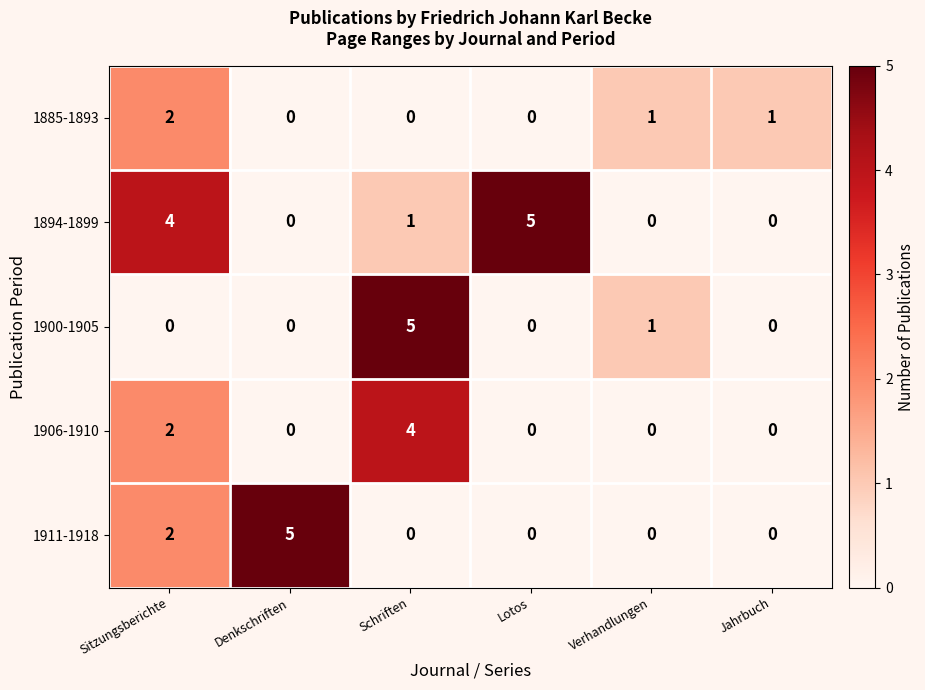

What is the difference between the maximum and second lowest values in the 1911-1918 series?

5